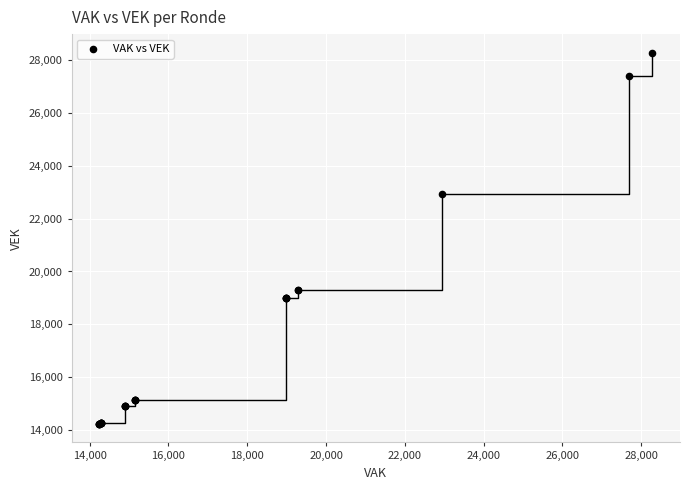

What Y value in the scatter plot is closest to 21256?

22944